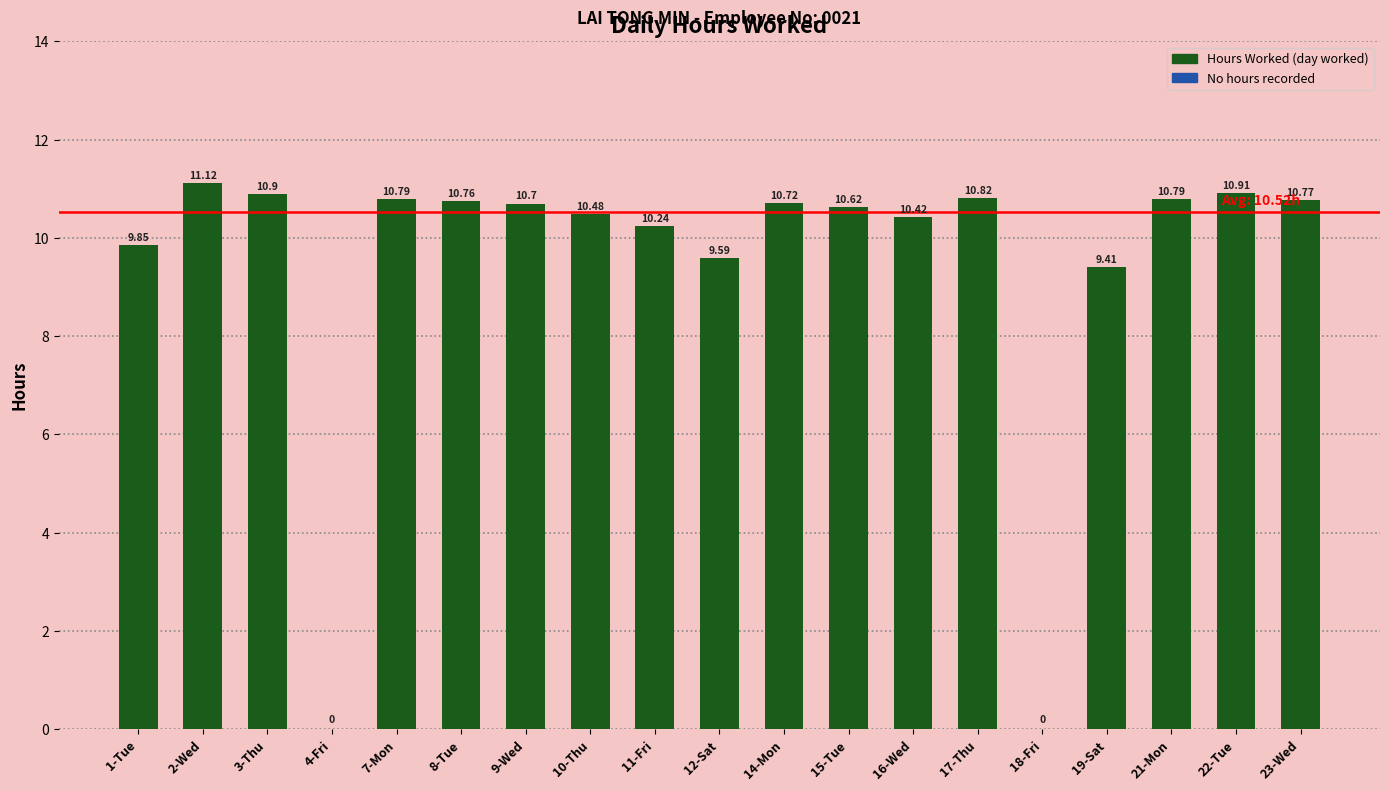

What is the sum of all values?

178.9